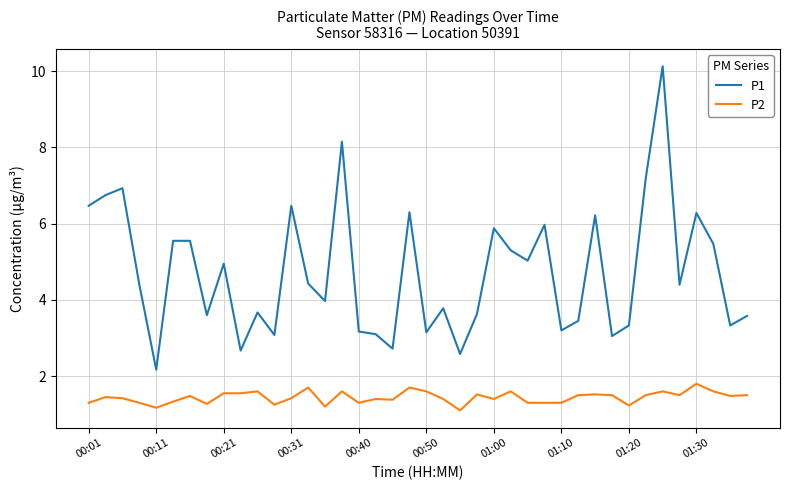

Which series has the largest total across all categories?

P1